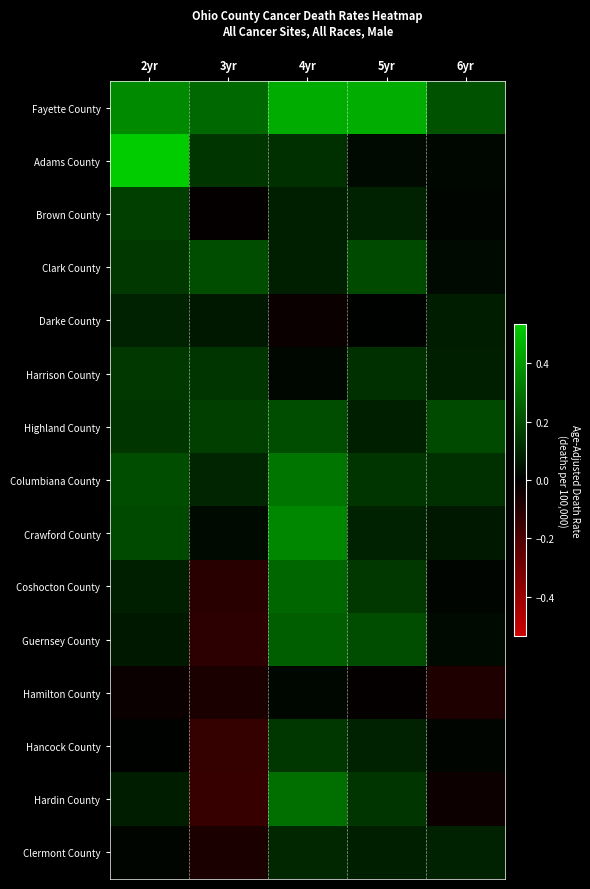

What is the smallest value displayed?

-0.1